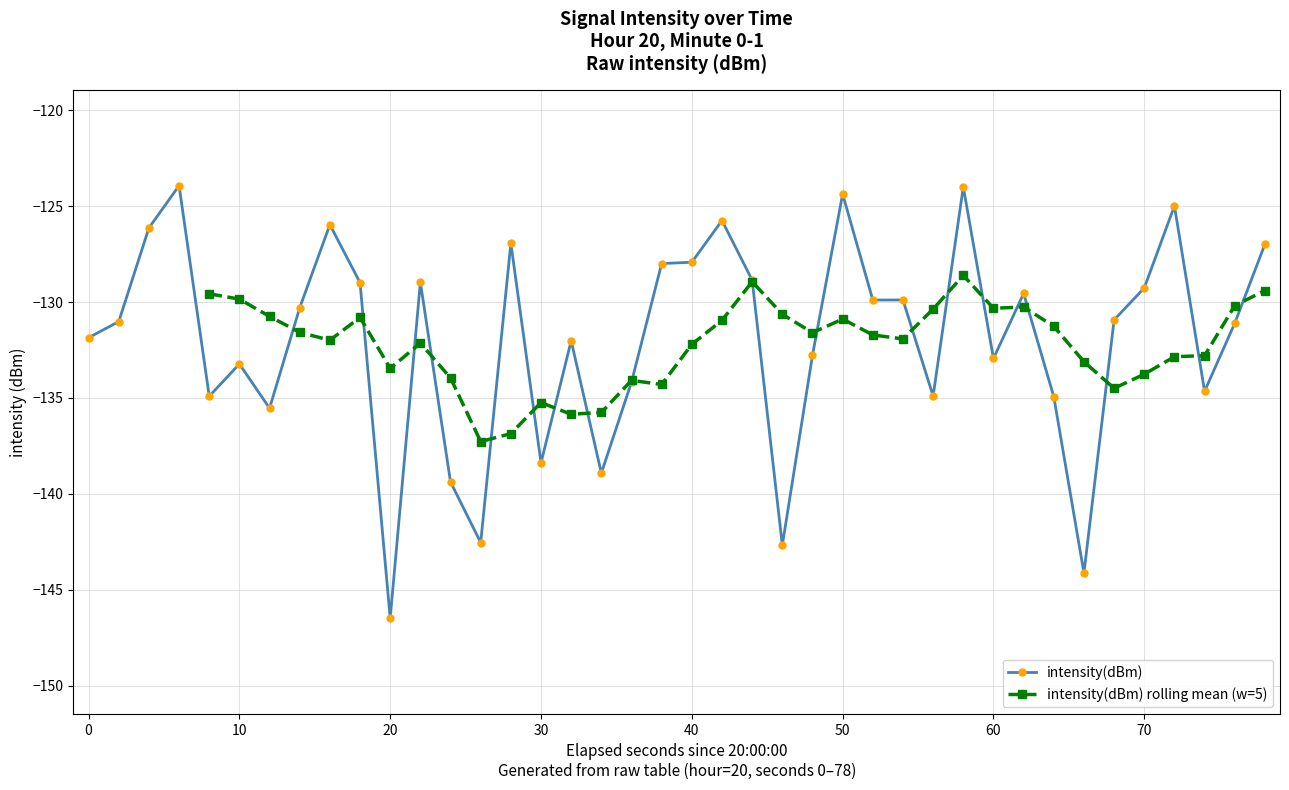

True or false: intensity(dBm) has more than 2 interior local peaks.

True